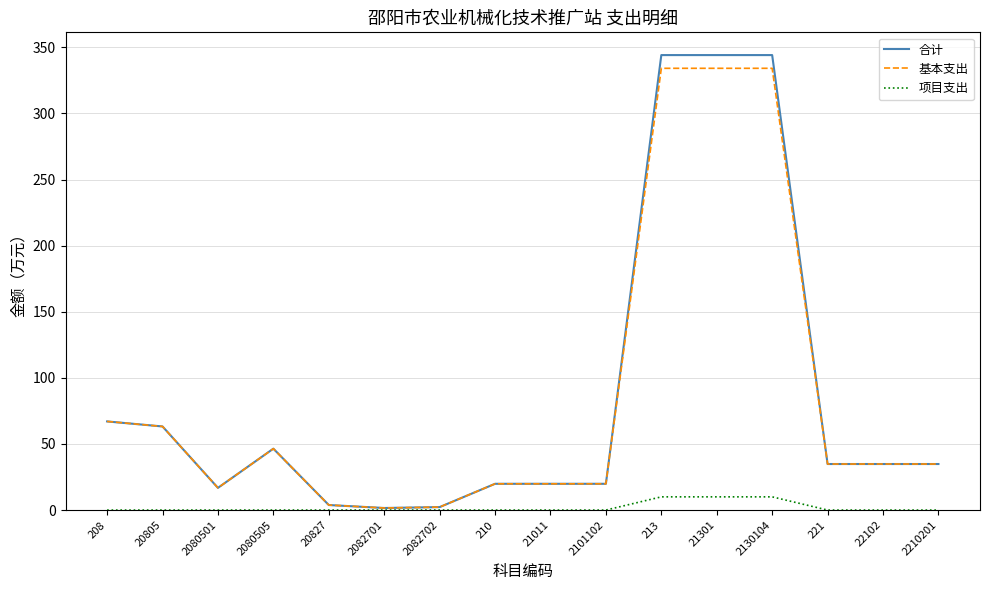

Is the value of 合计 at 21301 greater than the value of 项目支出 at 21011?

Yes